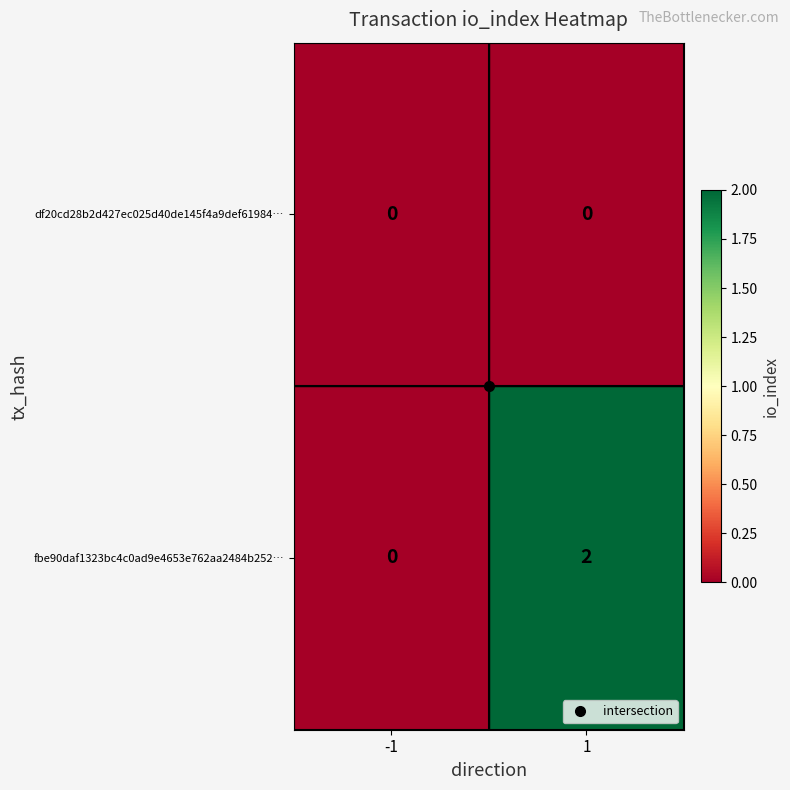

Is it true that fbe90daf1323bc4c0ad9e4653e762aa2484b252… equals 0 at 1?

False